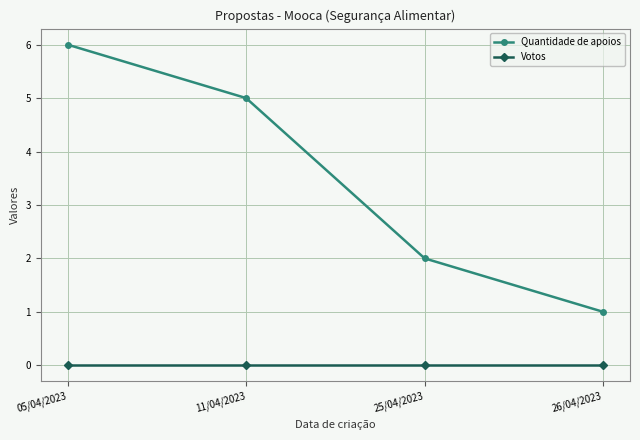

True or false: Quantidade de apoios and Votos cross at least once.

False